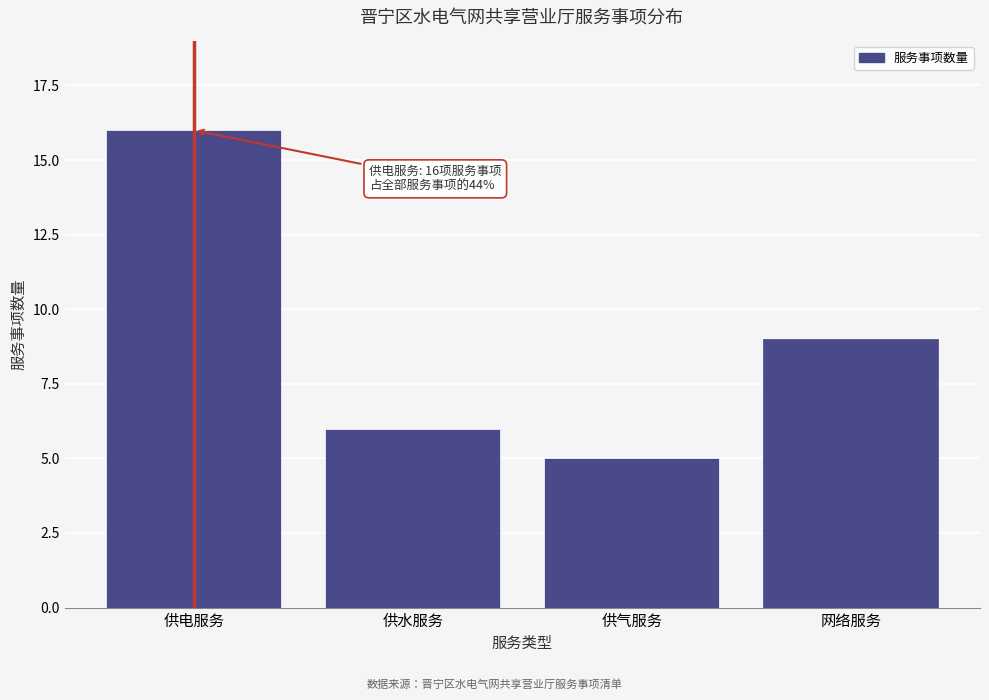

Reading left to right, what are all the values shown in this chart?

供电服务=16	供水服务=6	供气服务=5	网络服务=9